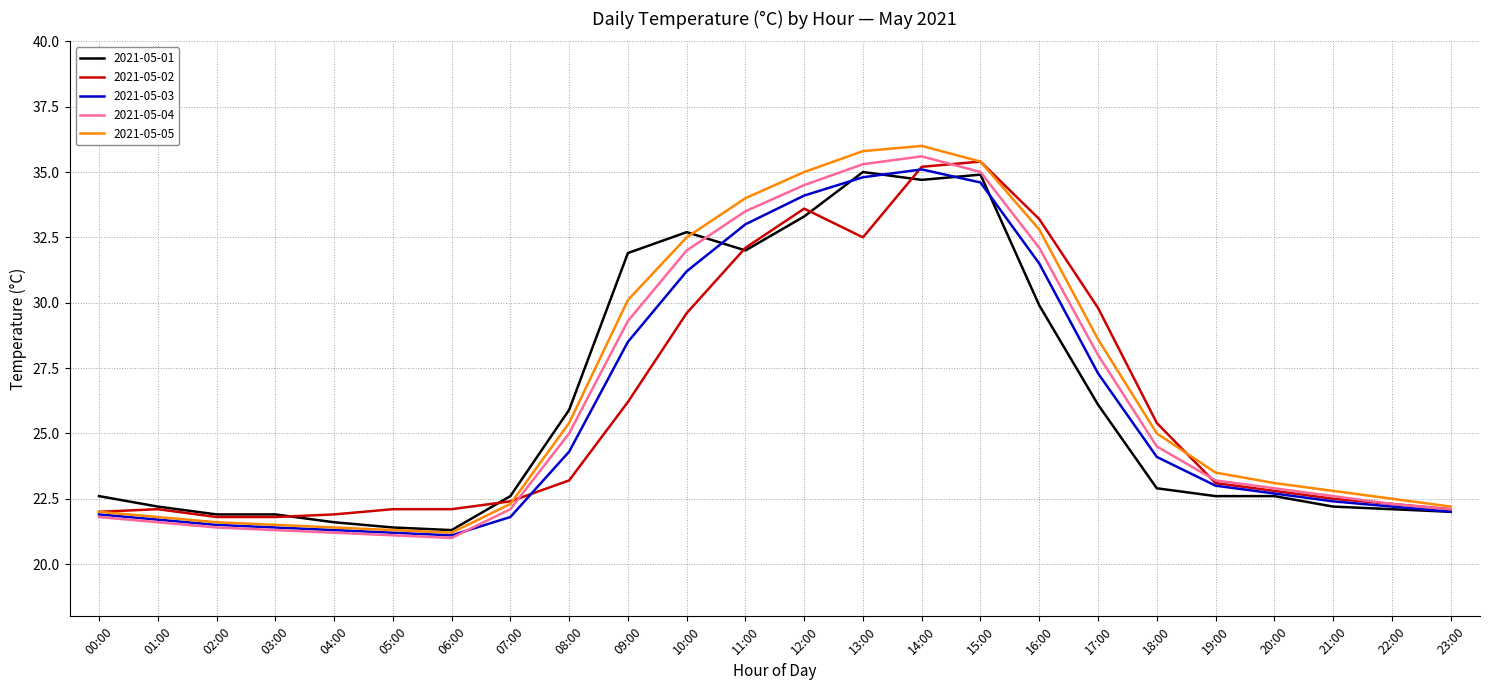

Count the number of data series in this chart.

5